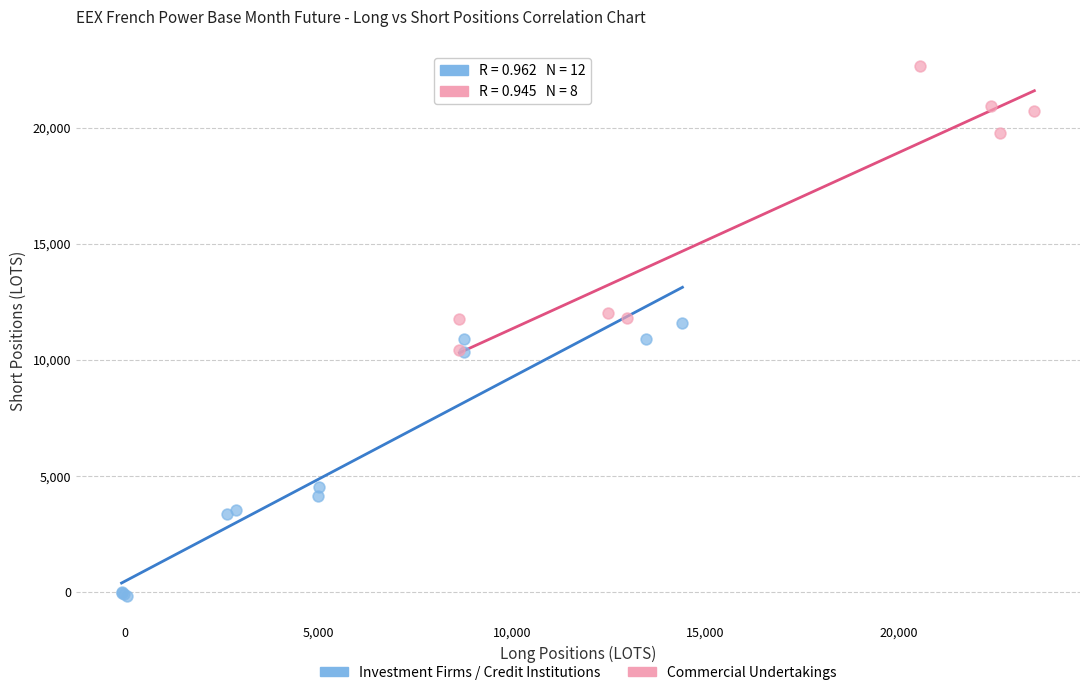

What are all the series names shown in the legend?

Investment Firms / Credit Institutions, Commercial Undertakings